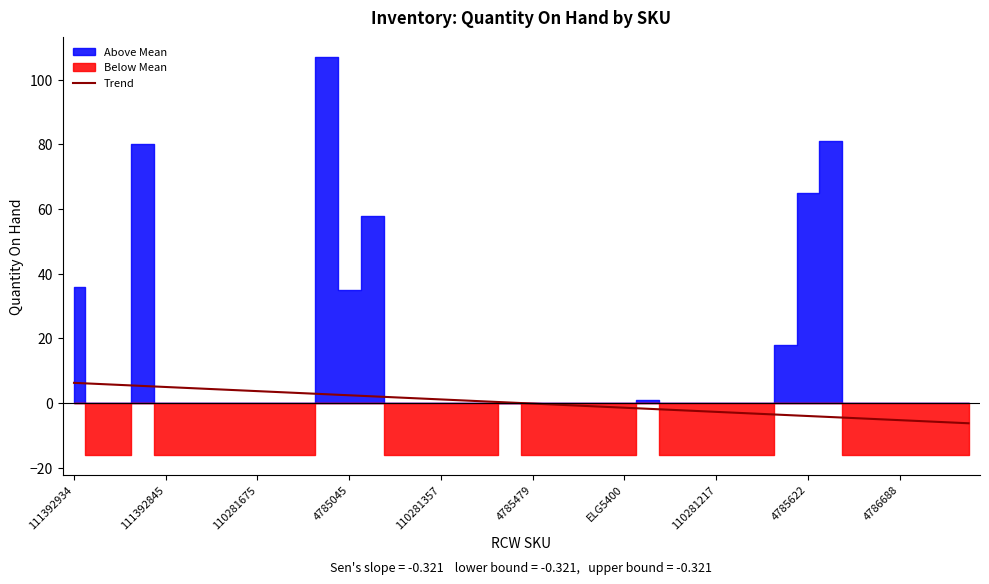

The value at 110281675 is 7.3. True or false?

False